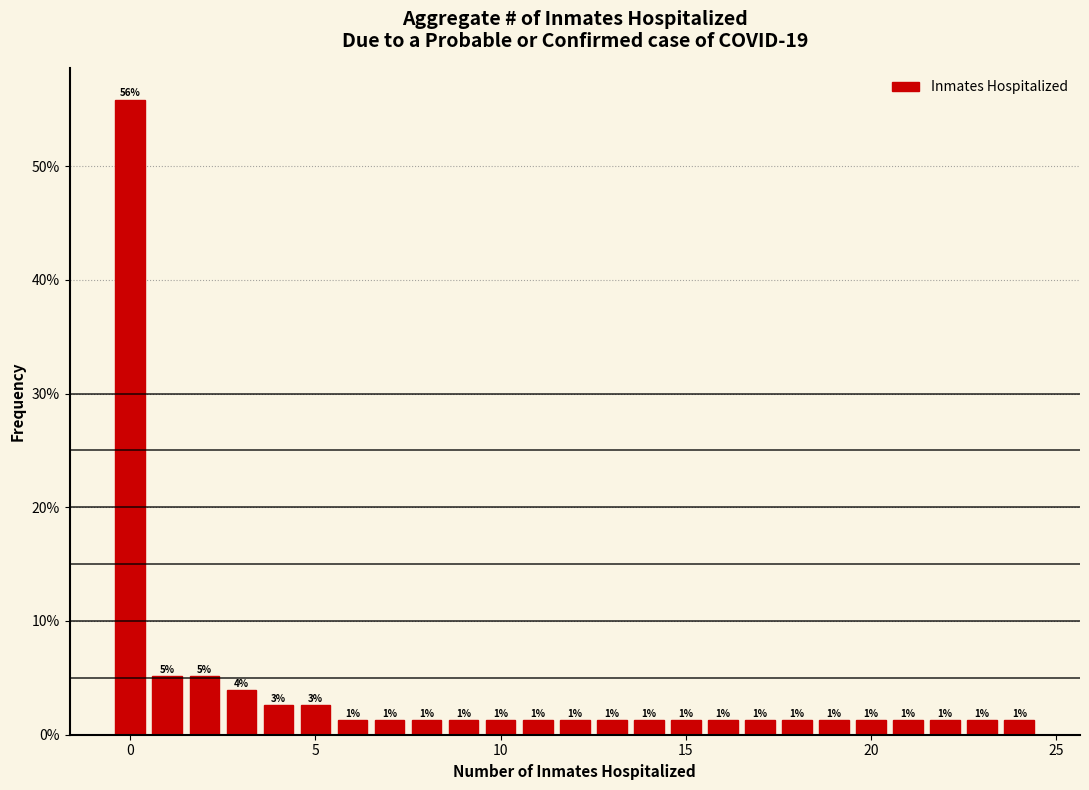

Read against the x-axis, roughly where is the centre of the tallest bar?

0.0